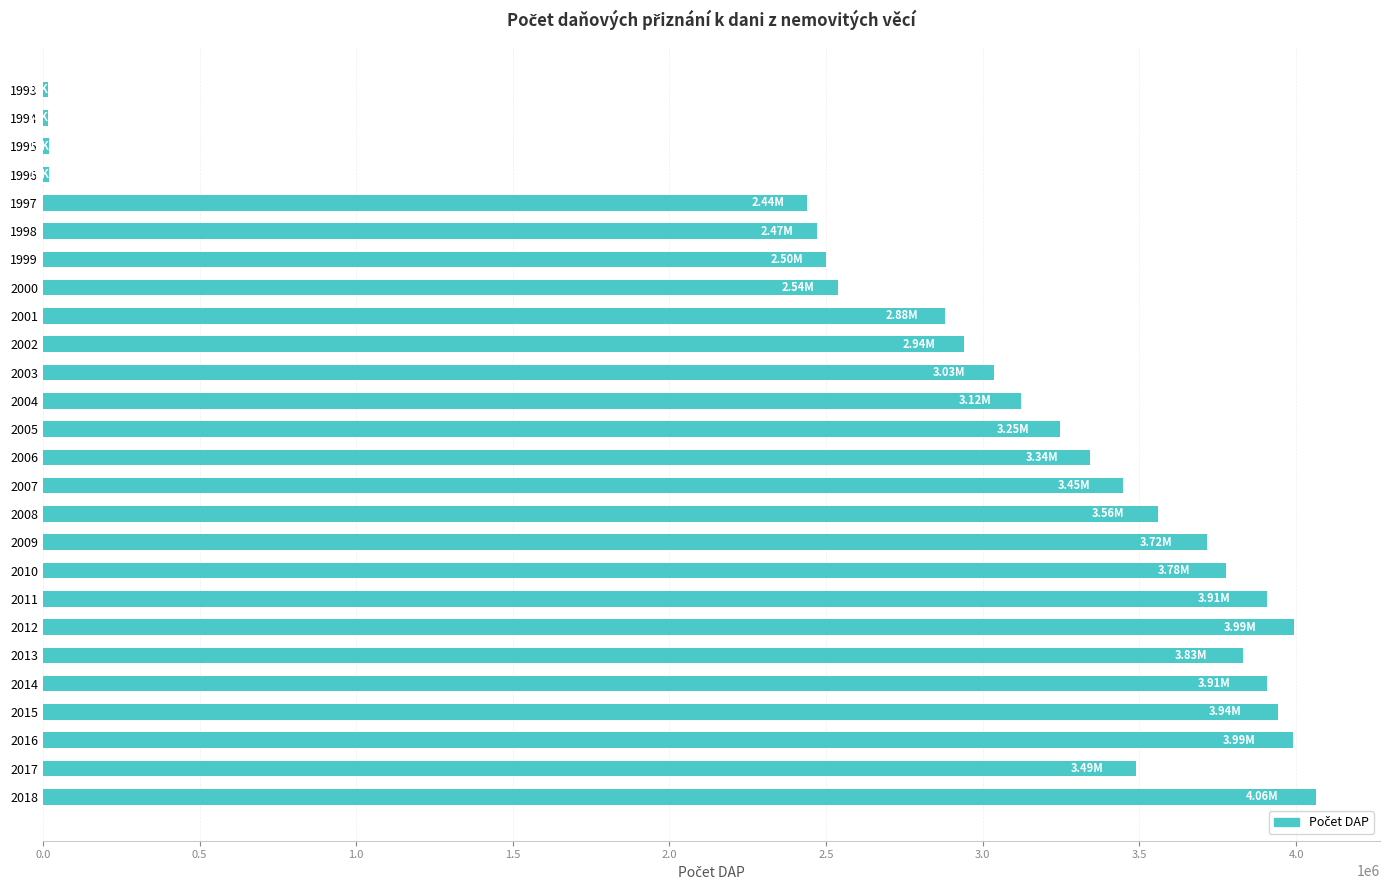

What is the ratio of the value at 2018 to the value at 2004?

1.3